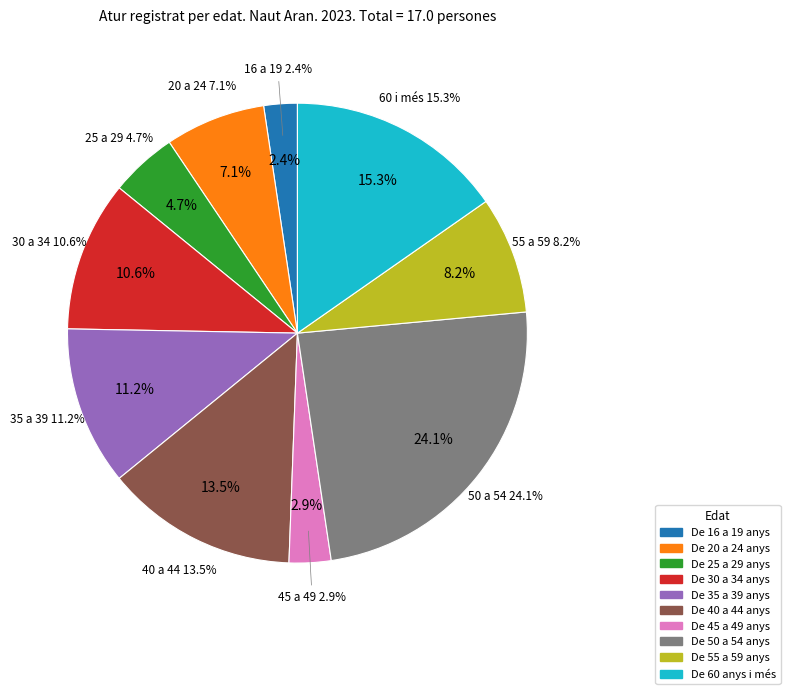

Which category has the smallest portion of the pie?

De 16 a 19 anys